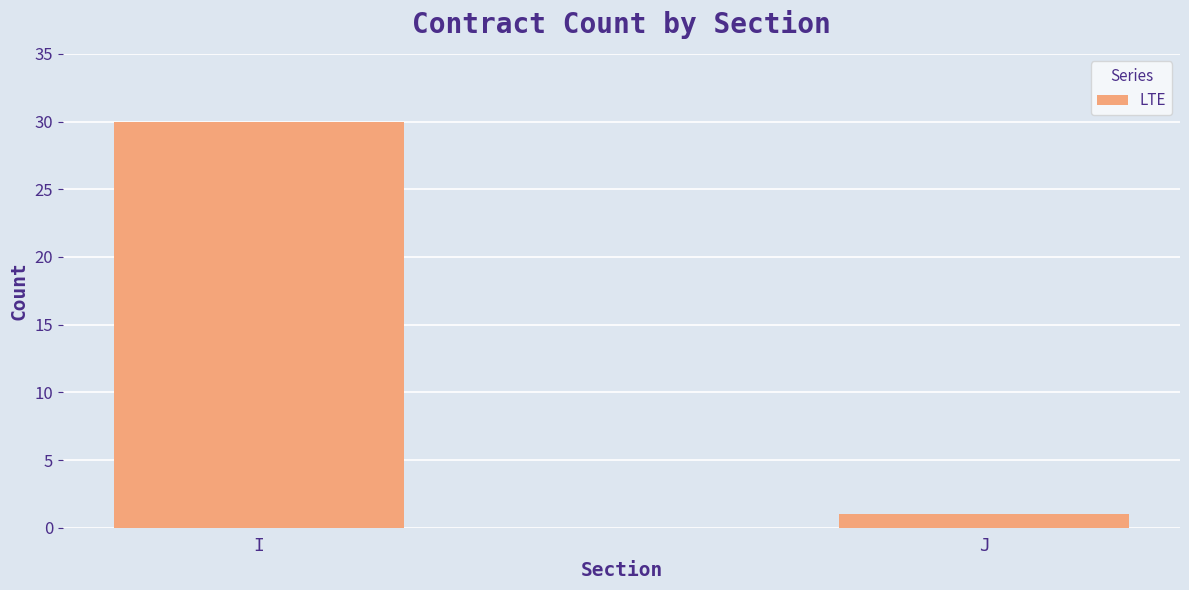

What is the value of the 1st bar from the left?

30